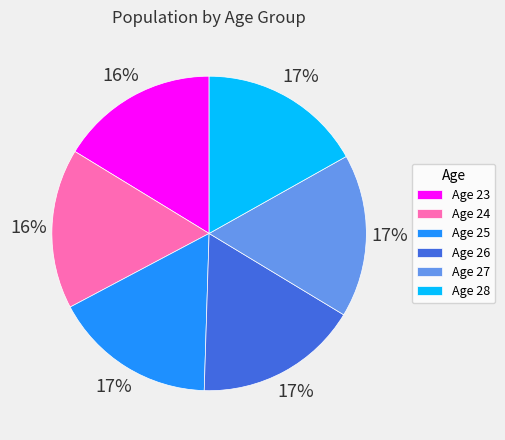

Is it true that Age 26 is 12% of the pie?

False